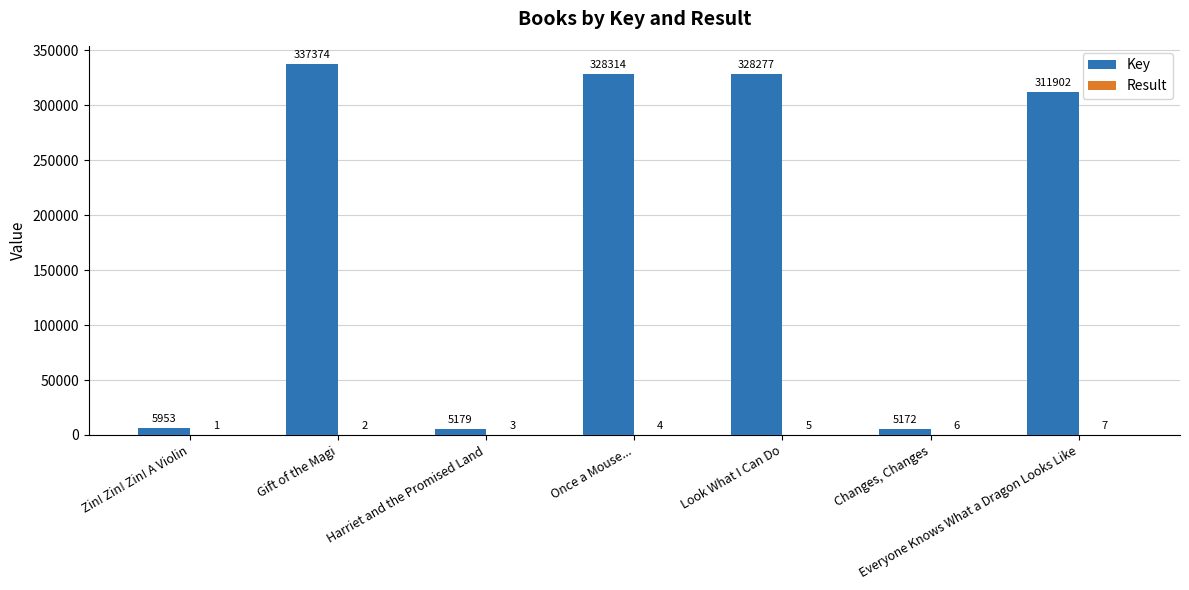

How many groups of bars are there?

7